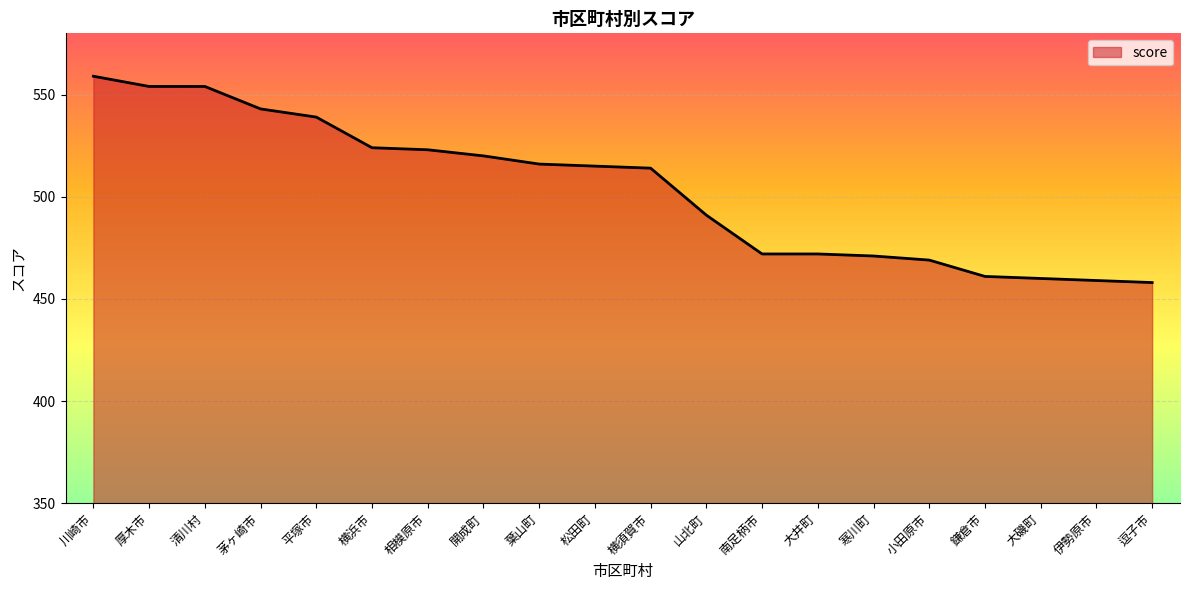

Which label corresponds to the largest value in the chart?

川崎市